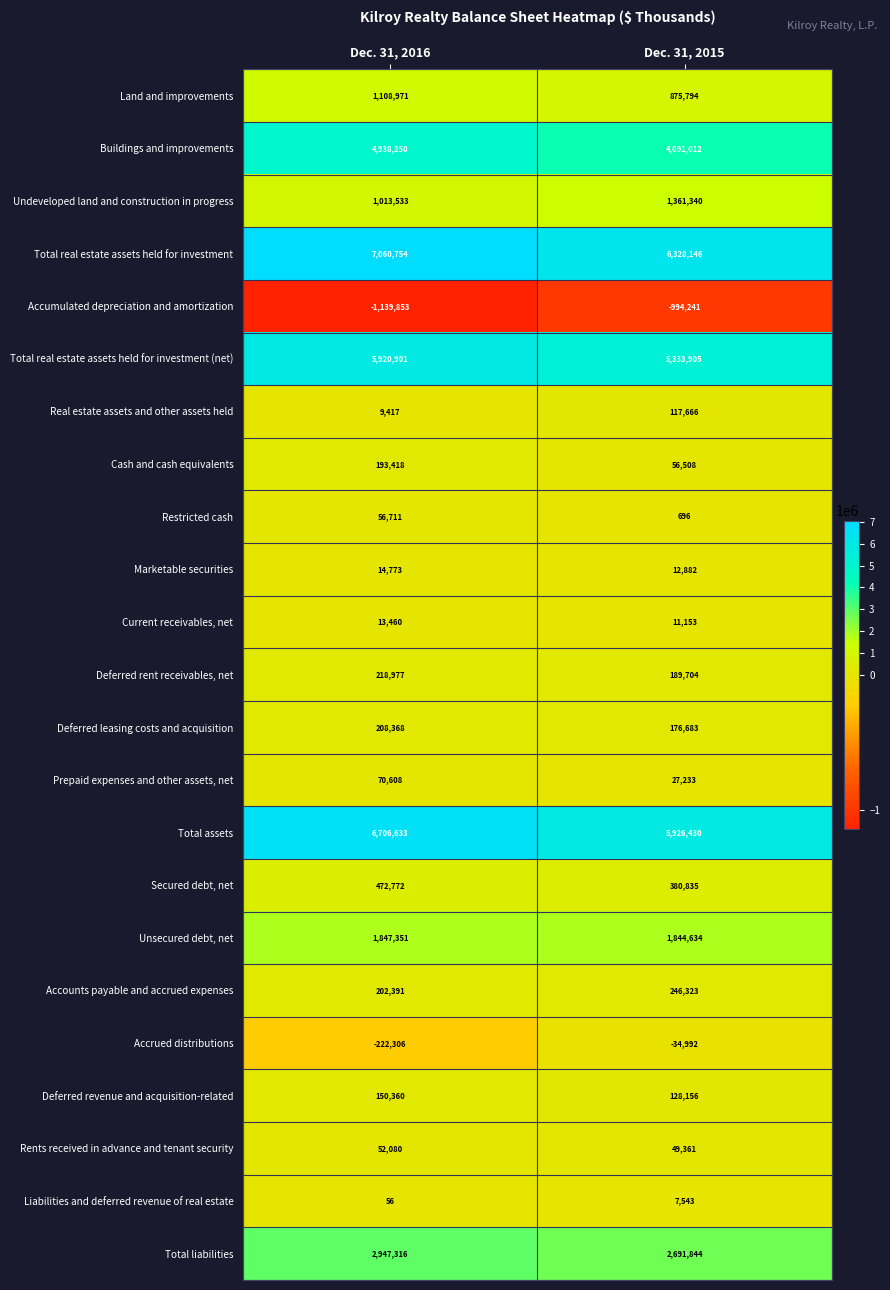

Which label corresponds to the largest value in the chart?

Dec. 31, 2016